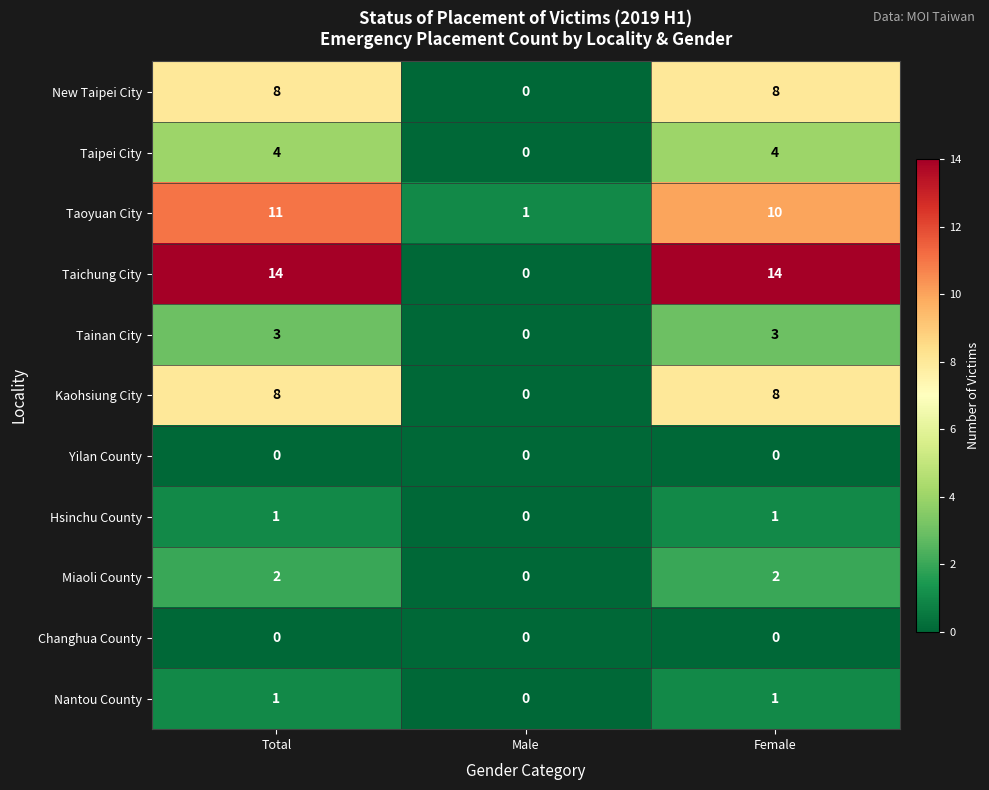

Where does the Taoyuan City series first go above 10?

Total